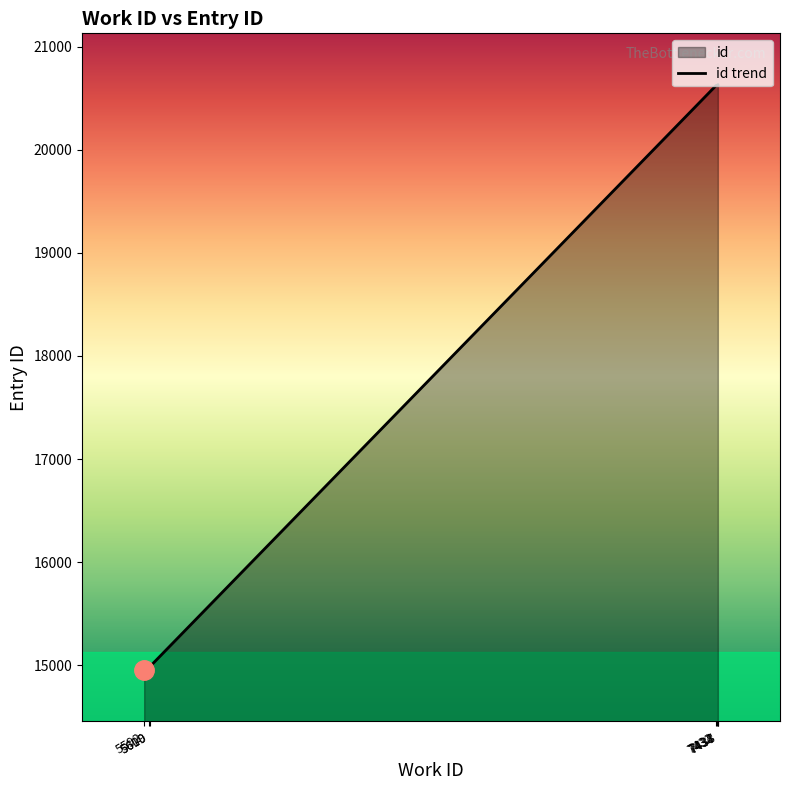

How many values are below 20623?

3